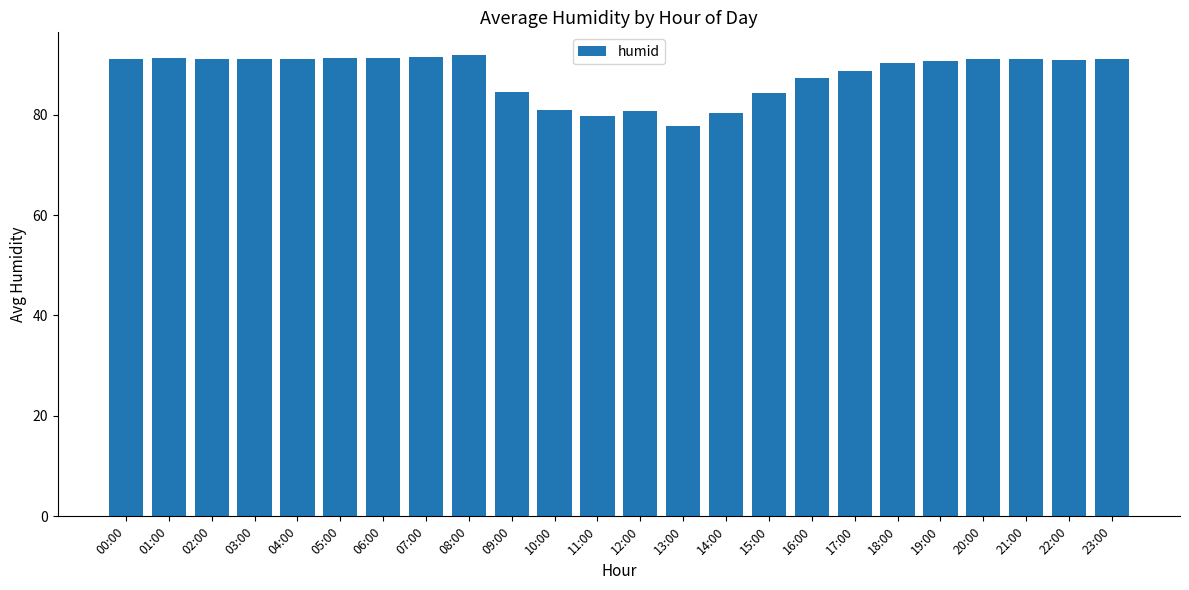

What is the minimum value shown in the chart?

77.8